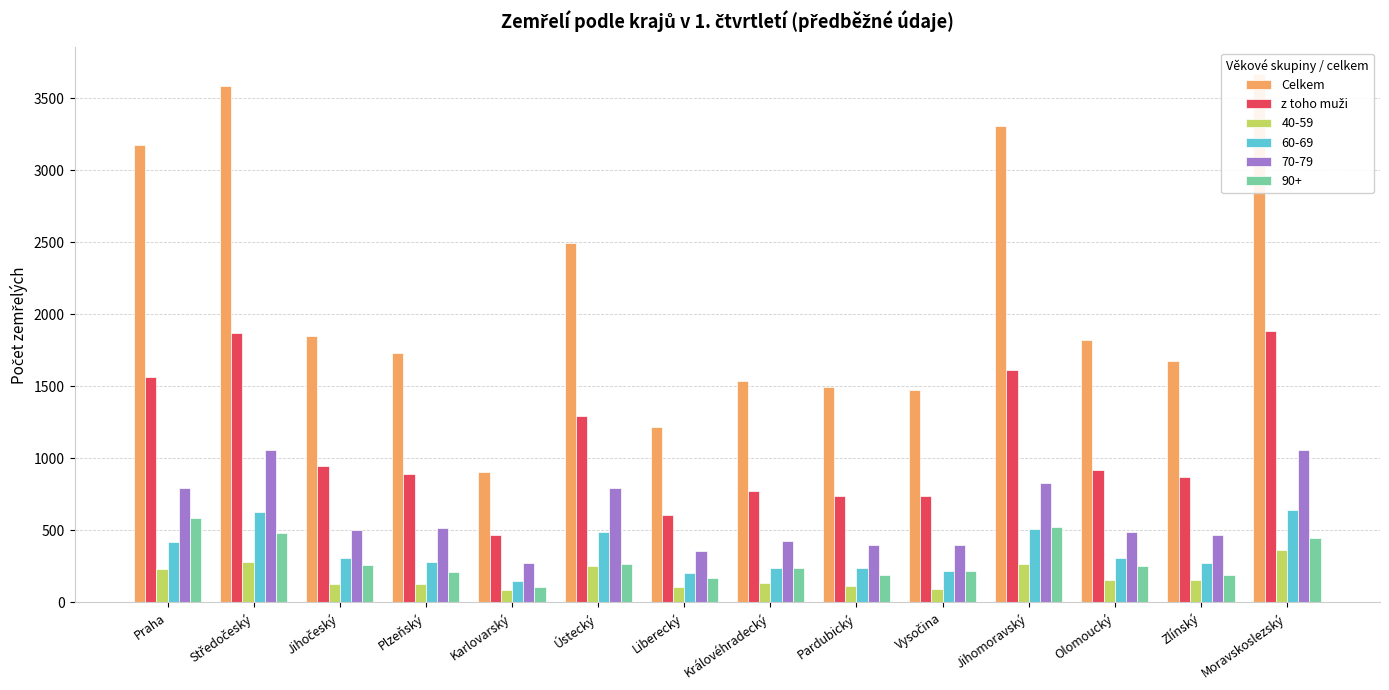

What is the difference between the maximum and minimum values in the Celkem series?

2766